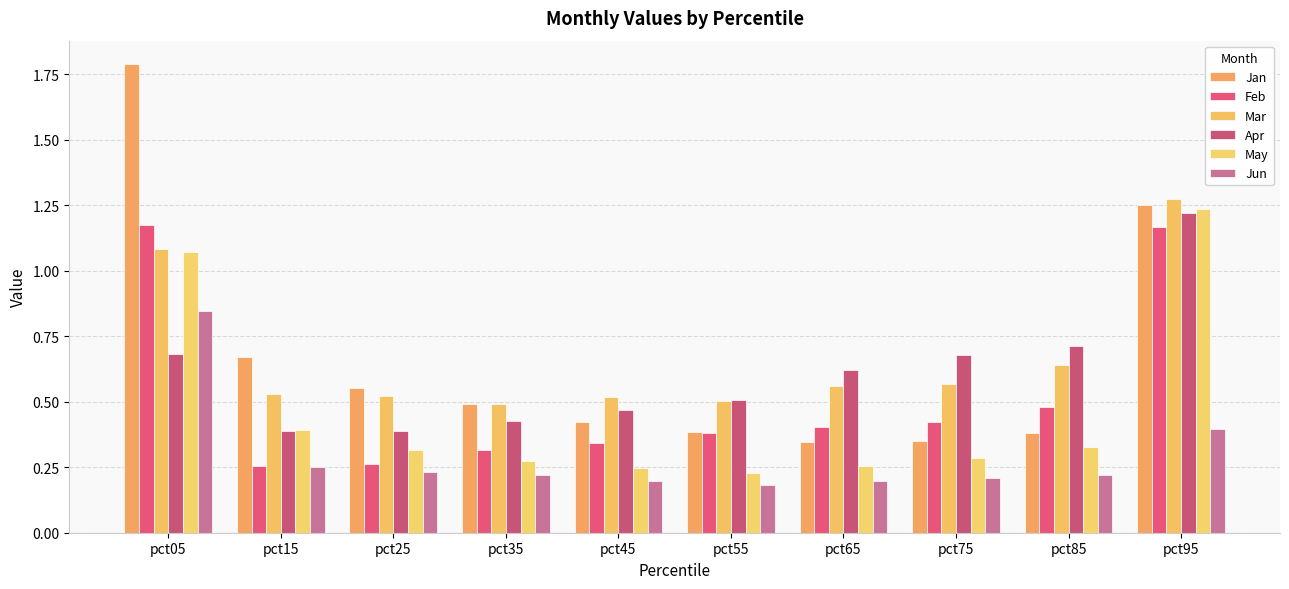

Reading right to left, transcribe all the data shown in this chart.

Jan: 1.2	0.4	0.3	0.3	0.4	0.4	0.5	0.6	0.7	1.8
Feb: 1.2	0.5	0.4	0.4	0.4	0.3	0.3	0.3	0.3	1.2
Mar: 1.3	0.6	0.6	0.6	0.5	0.5	0.5	0.5	0.5	1.1
Apr: 1.2	0.7	0.7	0.6	0.5	0.5	0.4	0.4	0.4	0.7
May: 1.2	0.3	0.3	0.3	0.2	0.2	0.3	0.3	0.4	1.1
Jun: 0.4	0.2	0.2	0.2	0.2	0.2	0.2	0.2	0.2	0.8